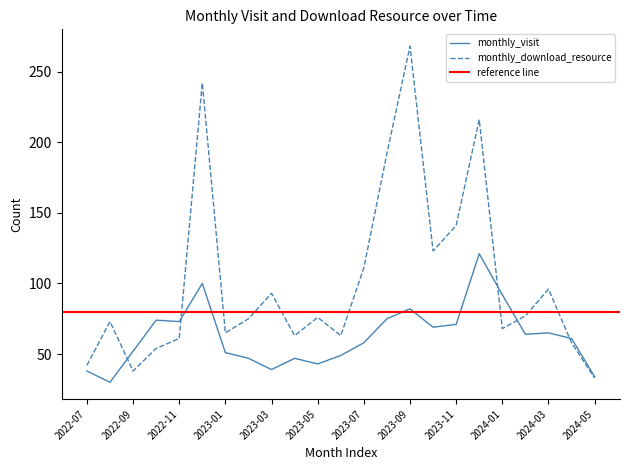

What position from the right is 2024-02?

4